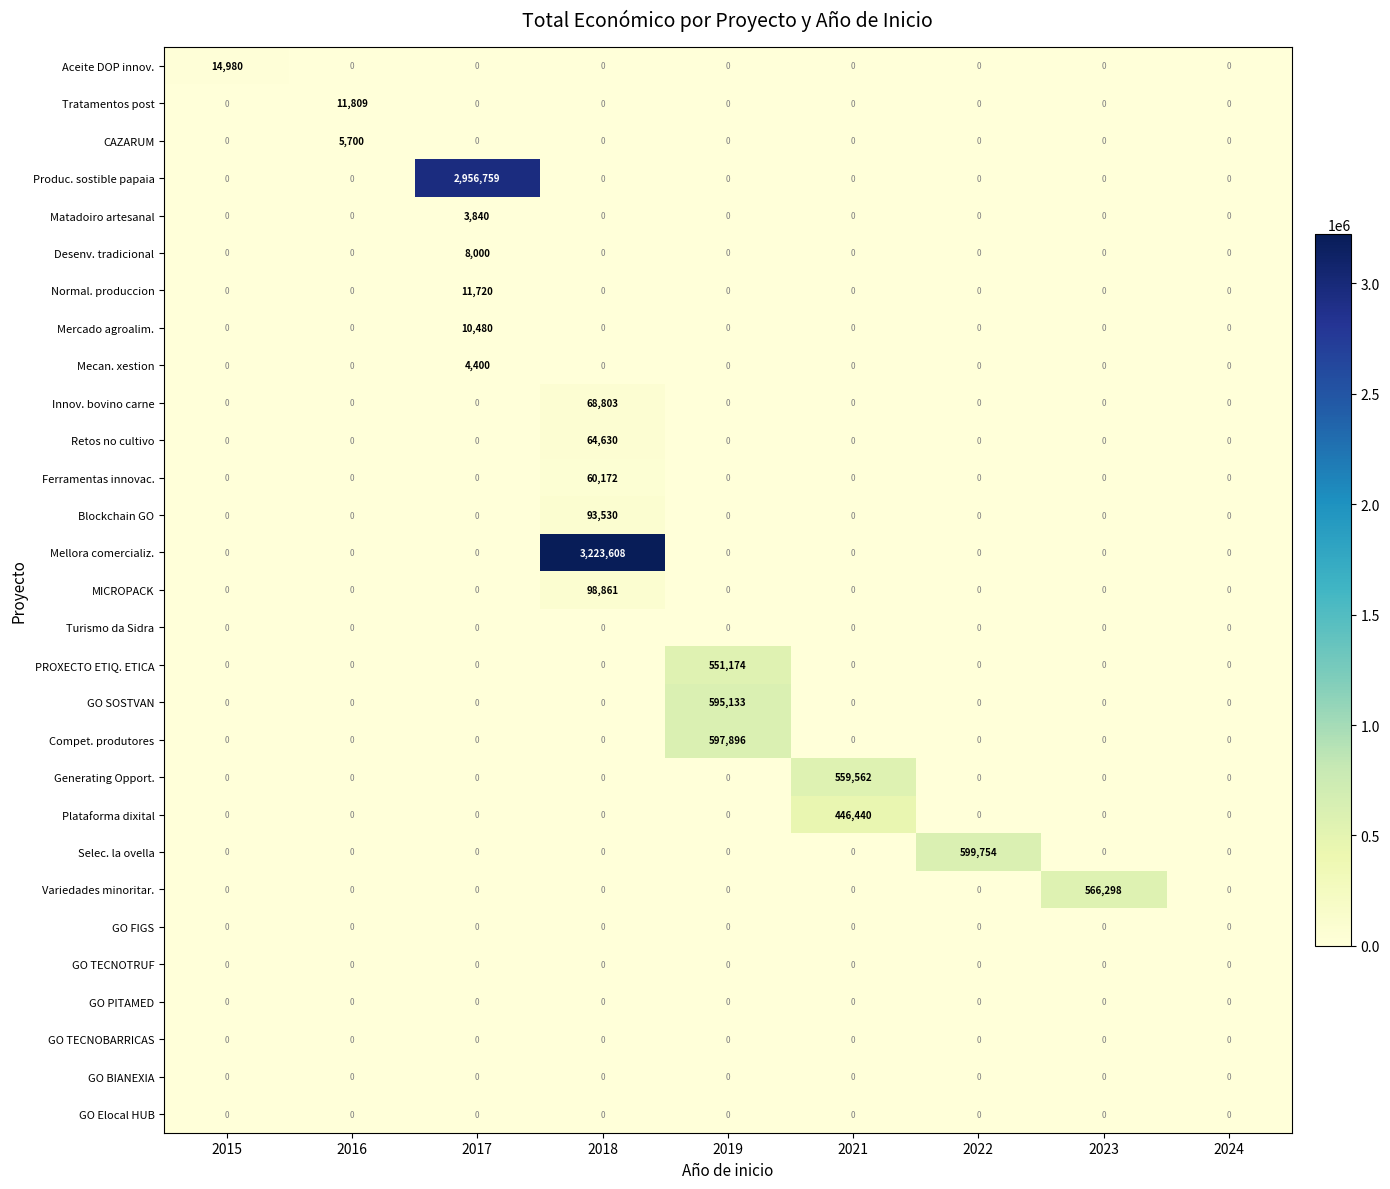

What is the difference between the highest and lowest values at 2015?

14980